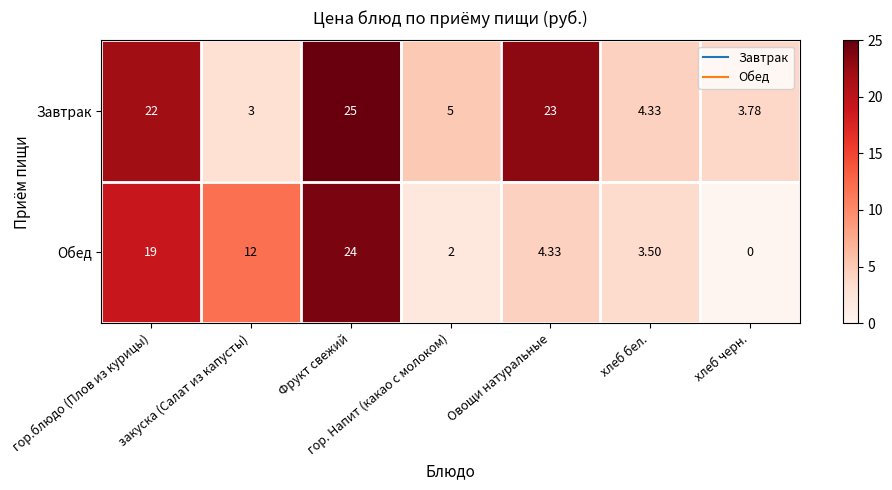

List the labels in order of Завтрак value, smallest first.

закуска (Салат из капусты), хлеб черн., хлеб бел., гор. Напит (какао с молоком), гор.блюдо (Плов из курицы), Овощи натуральные, Фрукт свежий